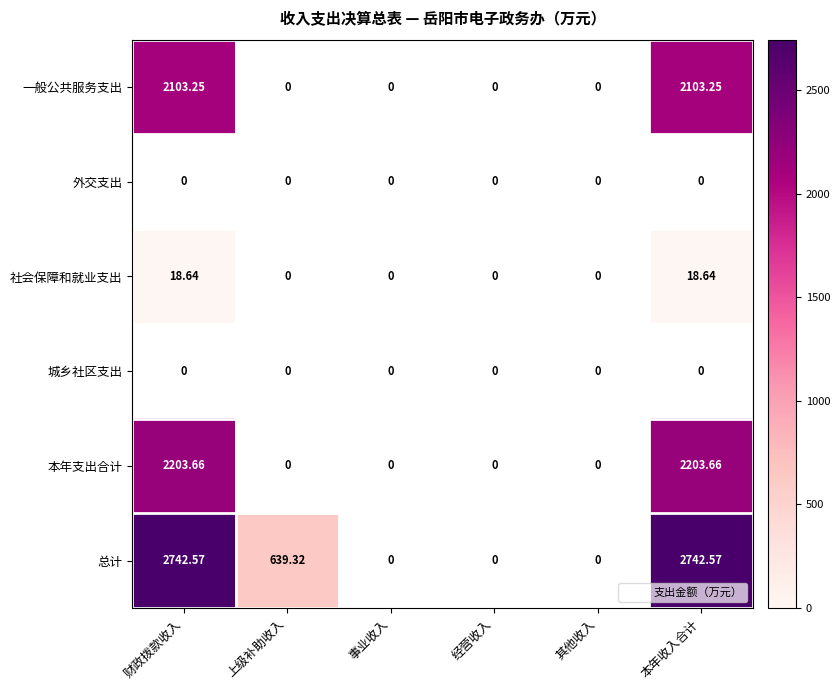

The value of 一般公共服务支出 at 本年收入合计 is 755.5. True or false?

False